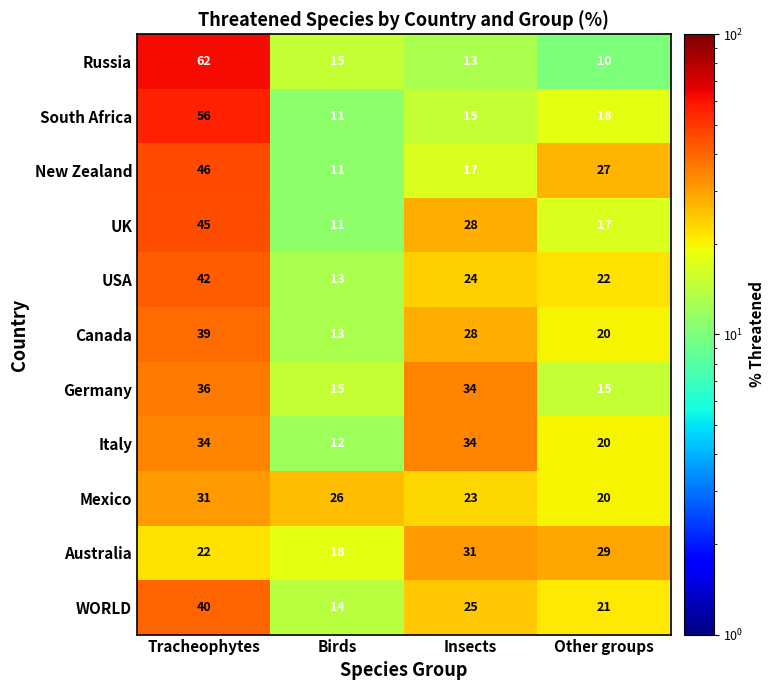

Read the Canada value at Other groups.

20